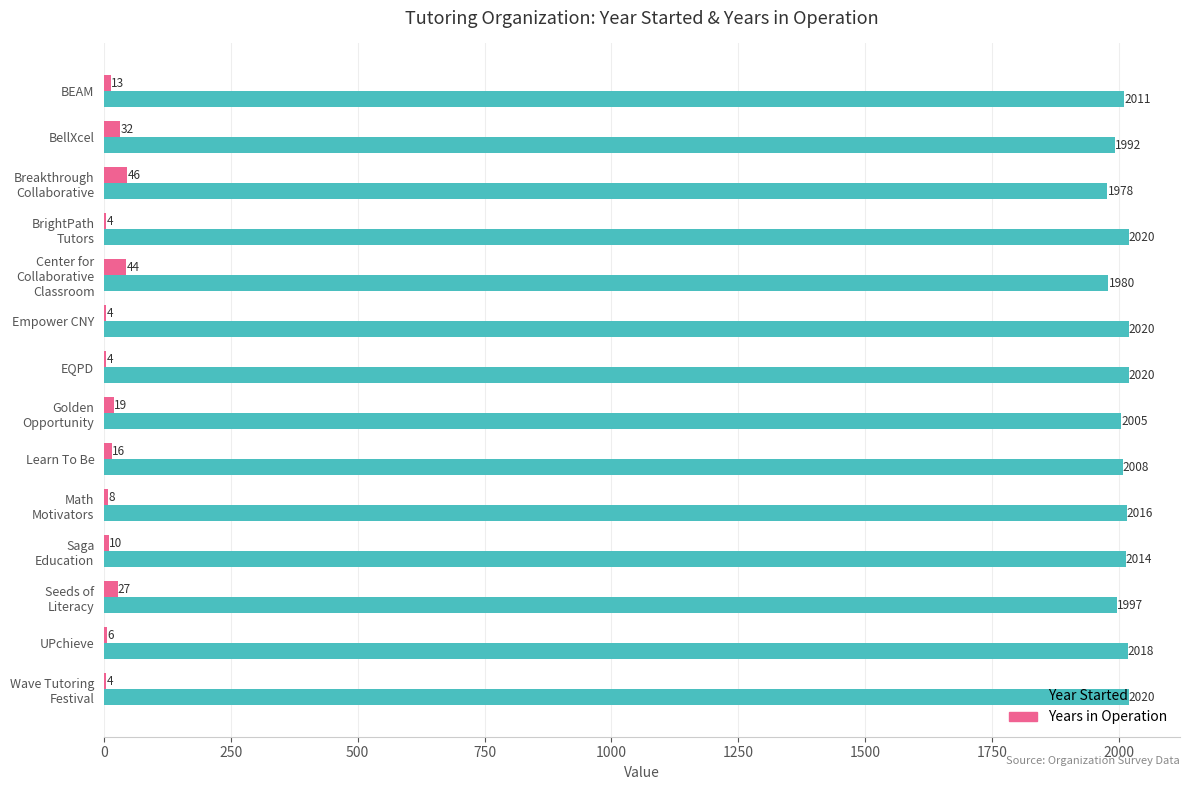

What is the maximum value for Year Started?

2020